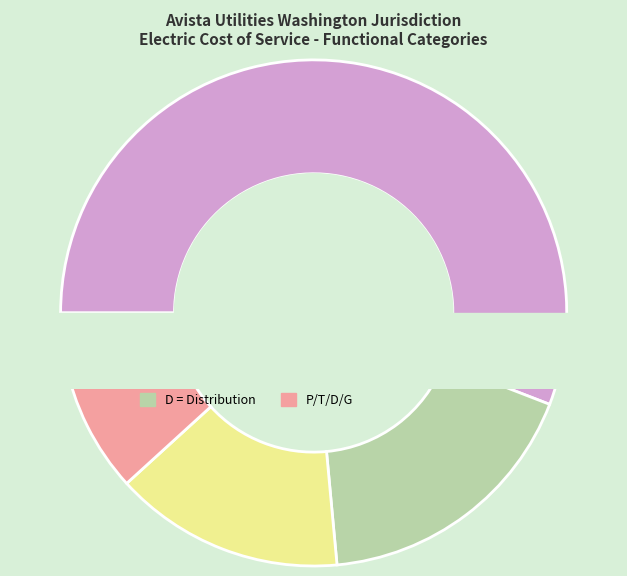

To the nearest percent, what is the average slice percentage?

20%